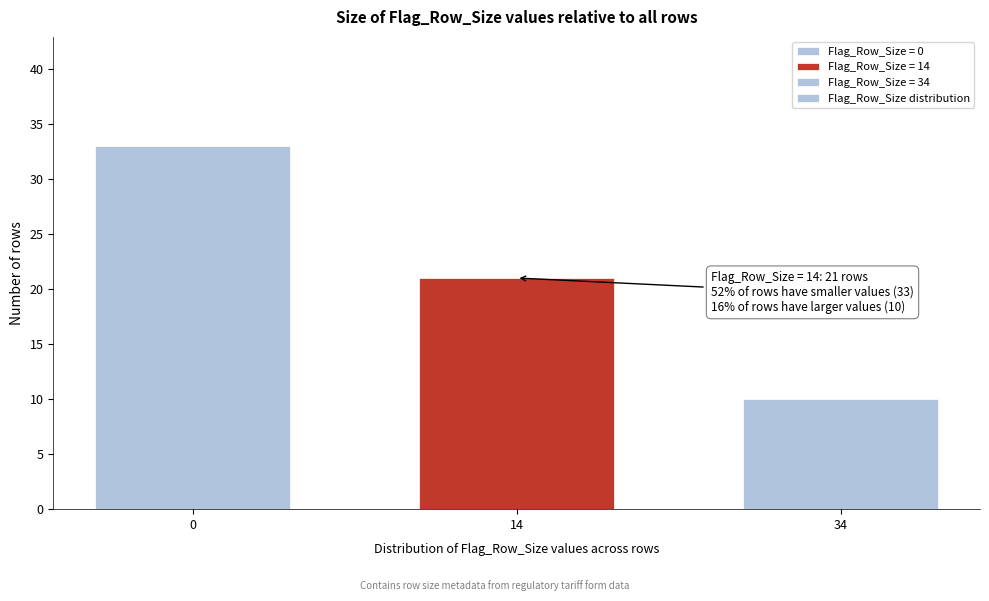

Reading left to right, what are all the values shown in this chart?

33	21	10